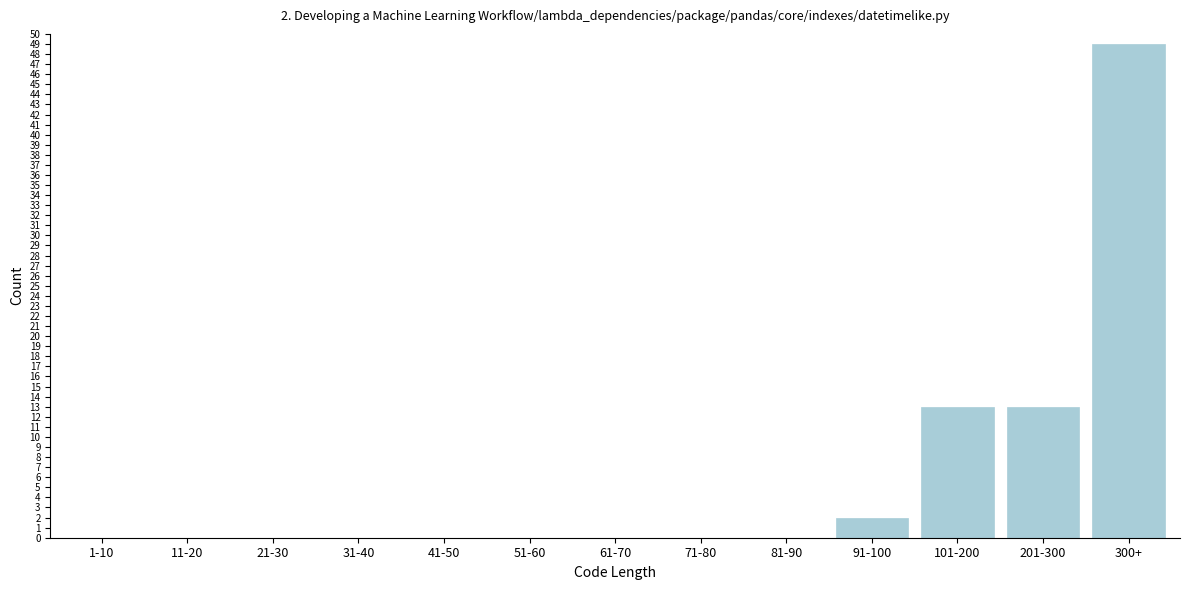

Reading left to right, transcribe all the data shown in this chart.

1-10=0	11-20=0	21-30=0	31-40=0	41-50=0	51-60=0	61-70=0	71-80=0	81-90=0	91-100=2	101-200=13	201-300=13	300+=49